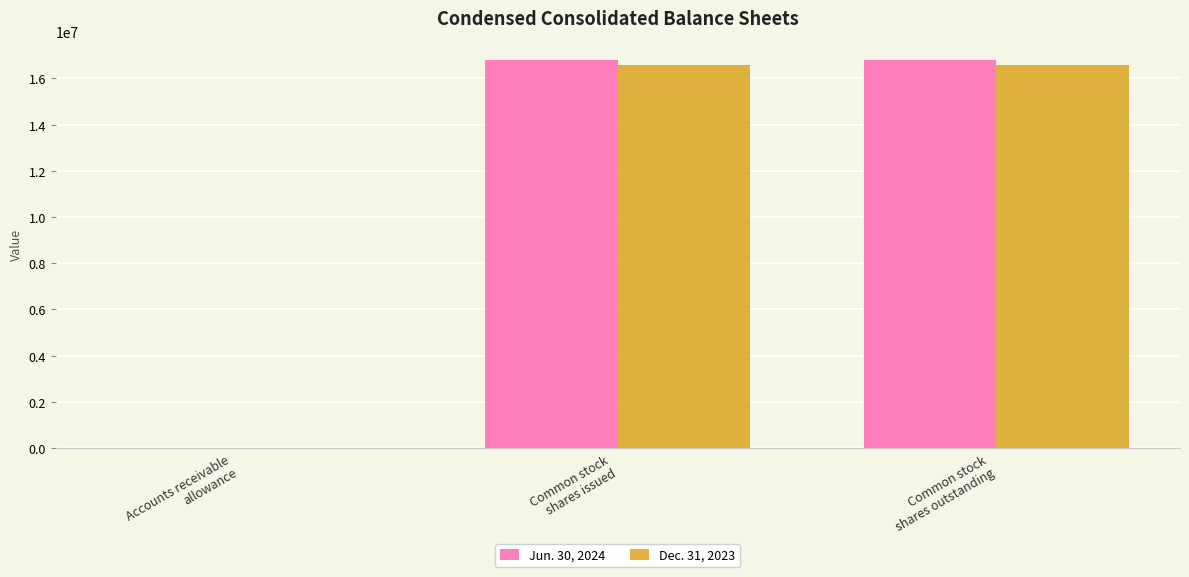

What is the maximum value shown in the chart?

16792577